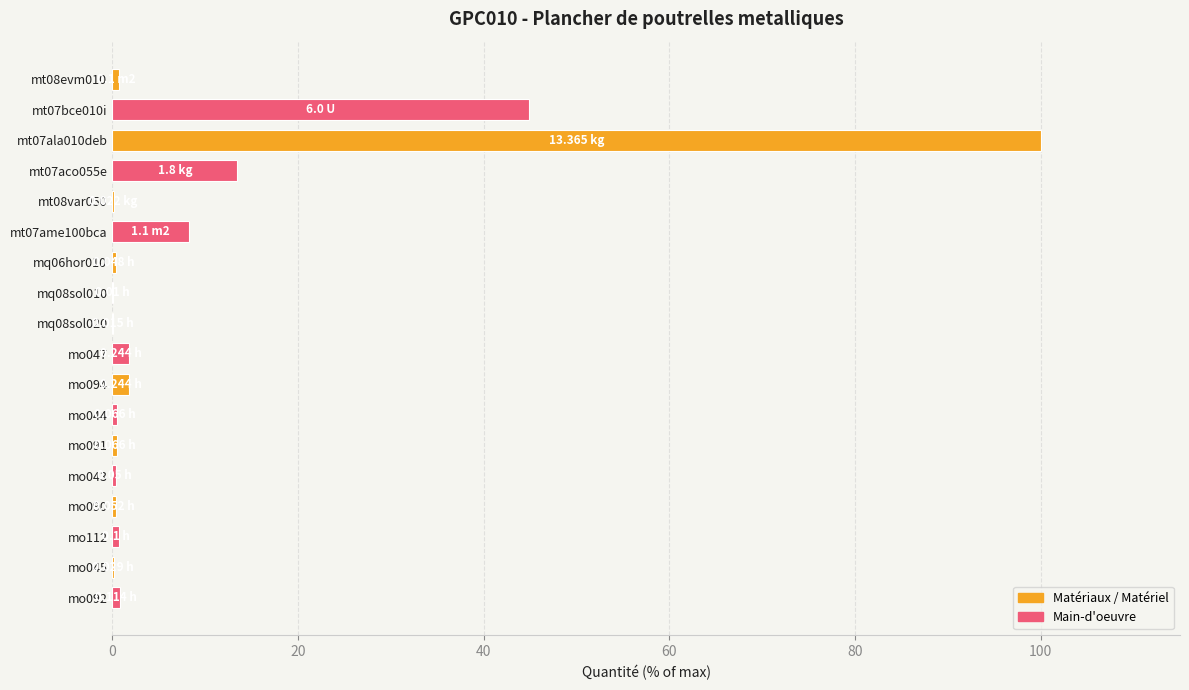

The chart shows a value of 0.7 at mo112. True or false?

True